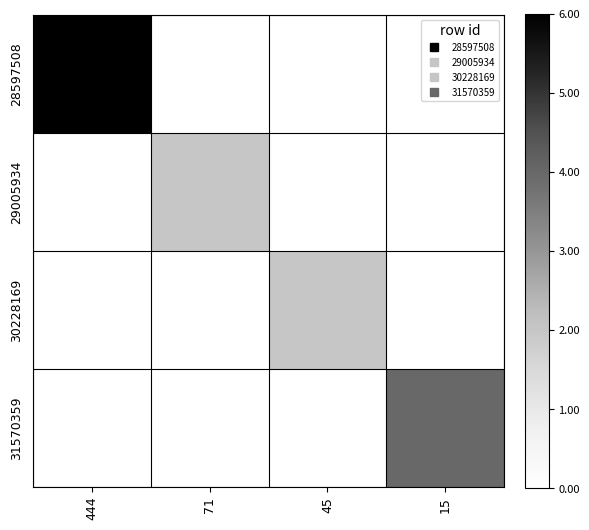

The 31570359 series shows 4.0 at 15. True or false?

True